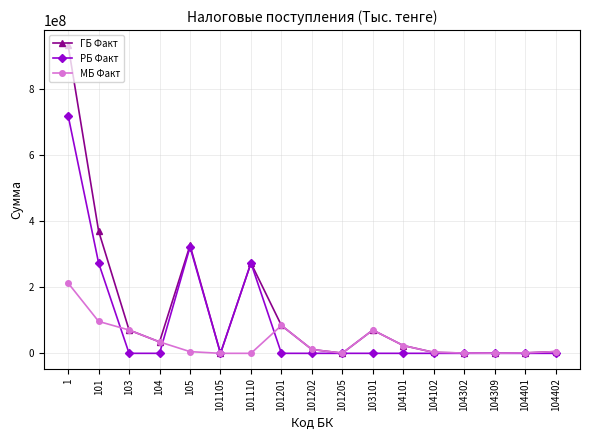

What is the difference between the РБ Факт values at 101110 and 1?

446002731